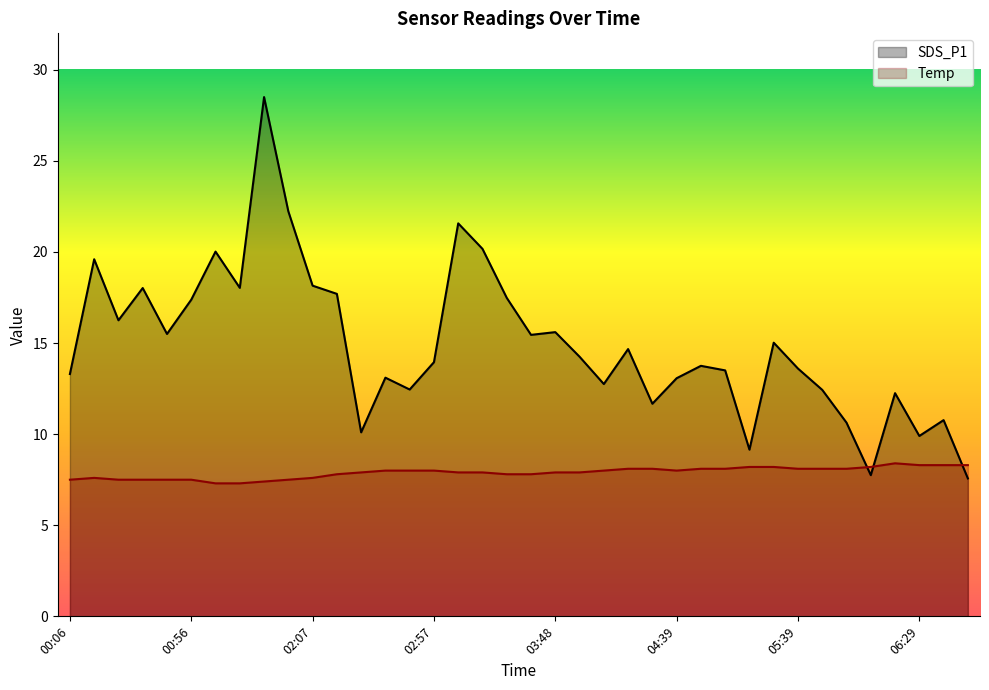

What is the difference between the second highest and second lowest values in the Temp series?

1.0